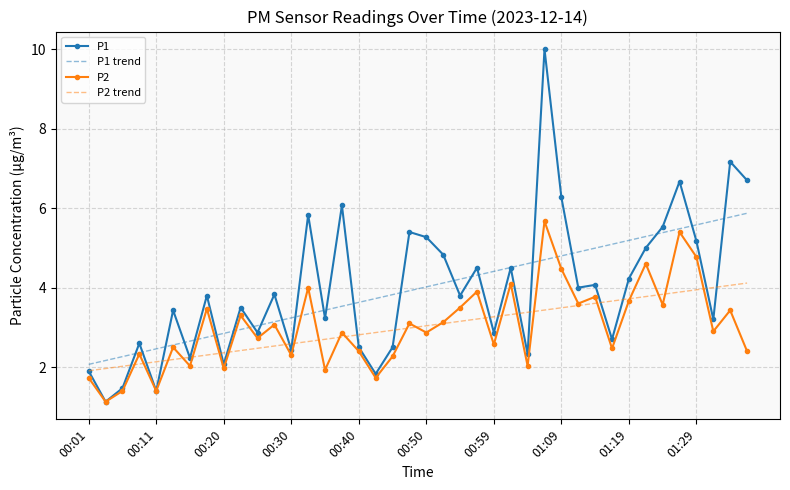

Which series has the widest spread of values?

P1